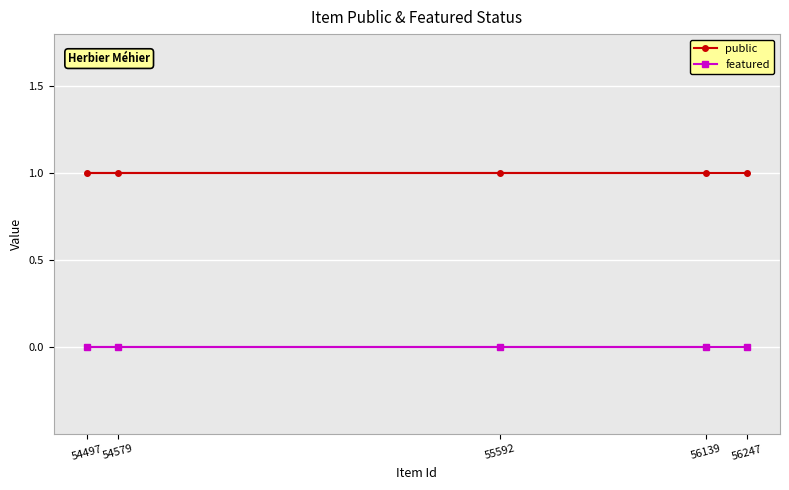

What is the approximate value of public at 54579?

1